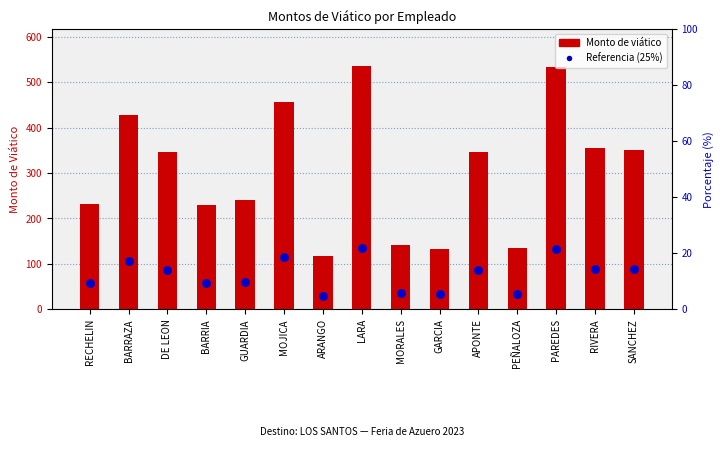

What is the total value across all series at GUARDIA?

299.5